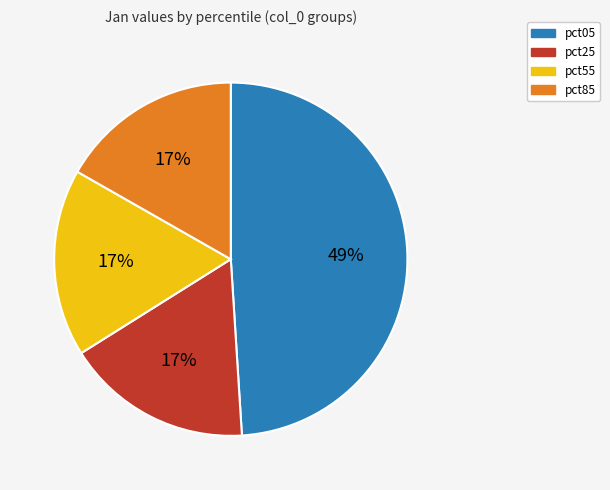

Does pct25 account for over 50% of the chart?

No